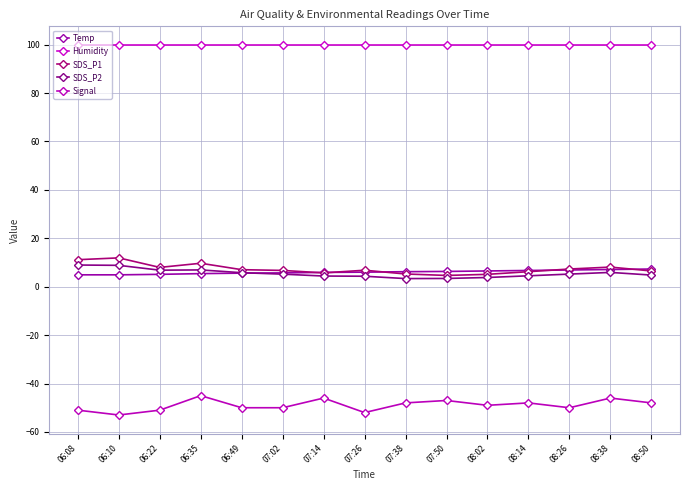

Reading left to right, list all the values displayed in this chart.

Temp: 06:08=4.9	06:10=4.9	06:22=5.1	06:35=5.4	06:49=5.6	07:02=5.7	07:14=5.9	07:26=6.0	07:38=6.2	07:50=6.3	08:02=6.5	08:14=6.7	08:26=6.9	08:38=7.1	08:50=7.3
Humidity: 06:08=99.9	06:10=99.9	06:22=99.9	06:35=99.9	06:49=99.9	07:02=99.9	07:14=99.9	07:26=99.9	07:38=99.9	07:50=99.9	08:02=99.9	08:14=99.9	08:26=99.9	08:38=99.9	08:50=99.9
SDS_P1: 06:08=11.2	06:10=11.9	06:22=8.0	06:35=9.7	06:49=7.0	07:02=6.7	07:14=5.7	07:26=6.8	07:38=5.2	07:50=4.7	08:02=5.1	08:14=6.2	08:26=7.3	08:38=8.1	08:50=6.5
SDS_P2: 06:08=8.9	06:10=8.8	06:22=6.8	06:35=6.9	06:49=5.8	07:02=5.2	07:14=4.4	07:26=4.3	07:38=3.4	07:50=3.4	08:02=3.8	08:14=4.5	08:26=5.2	08:38=5.9	08:50=4.8
Signal: 06:08=-51.0	06:10=-53.0	06:22=-51.0	06:35=-45.0	06:49=-50.0	07:02=-50.0	07:14=-46.0	07:26=-52.0	07:38=-48.0	07:50=-47.0	08:02=-49.0	08:14=-48.0	08:26=-50.0	08:38=-46.0	08:50=-48.0